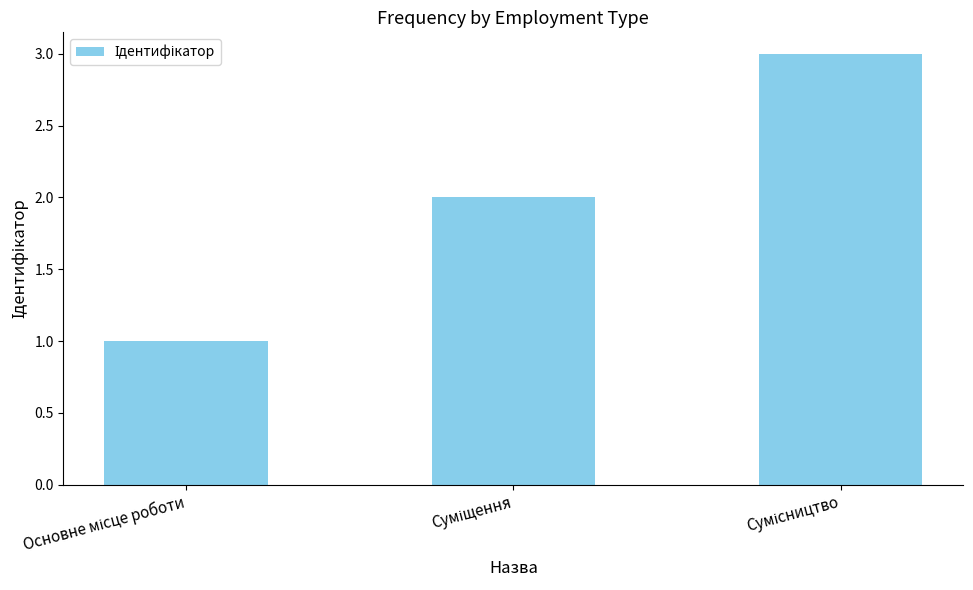

What is the maximum value shown in the chart?

3